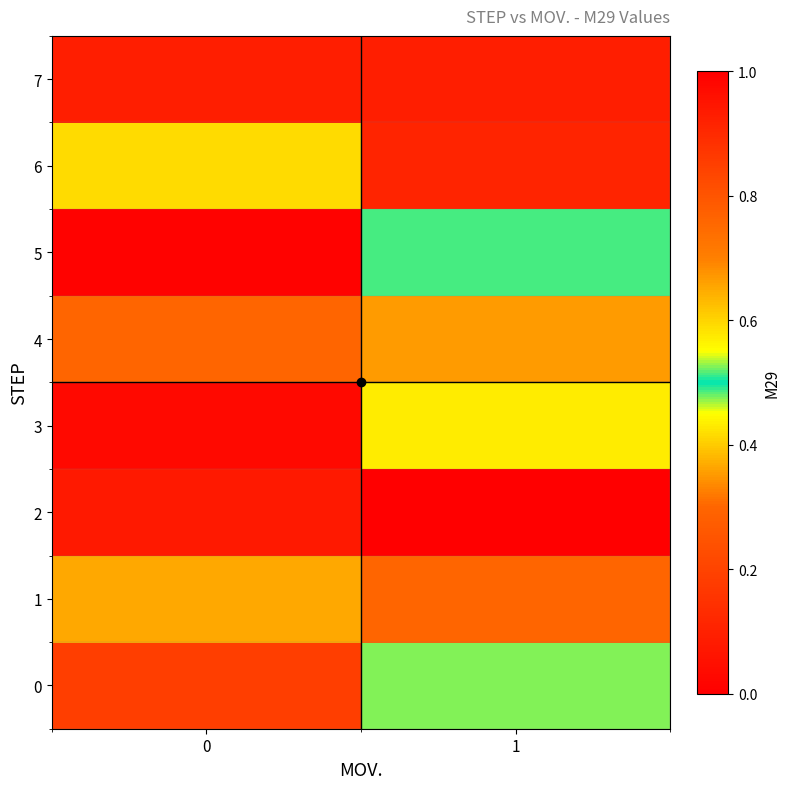

At 1, list the series in order from smallest to largest.

7, 6, 1, 4, 3, 0, 5, 2